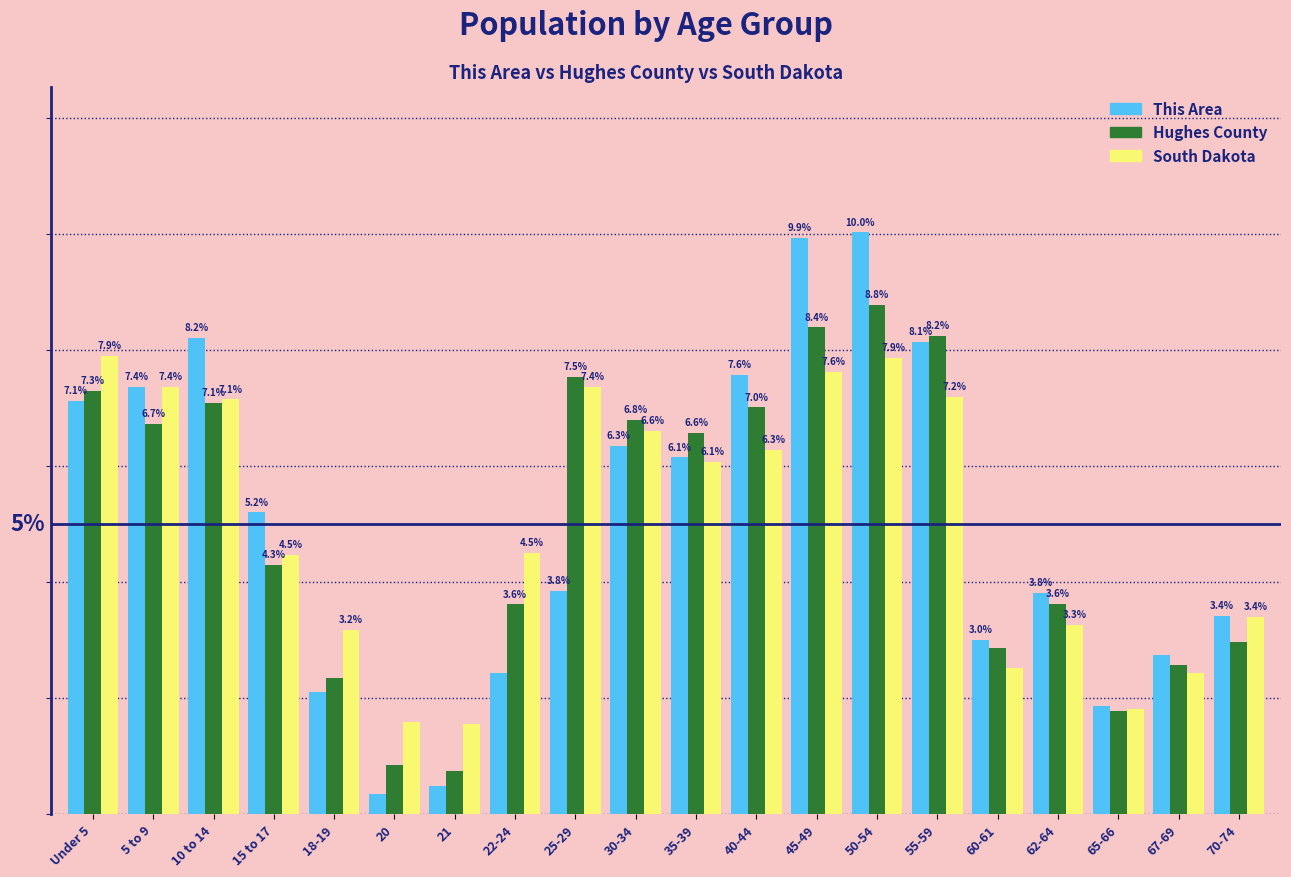

At which label is This Area closest to 5?

15 to 17